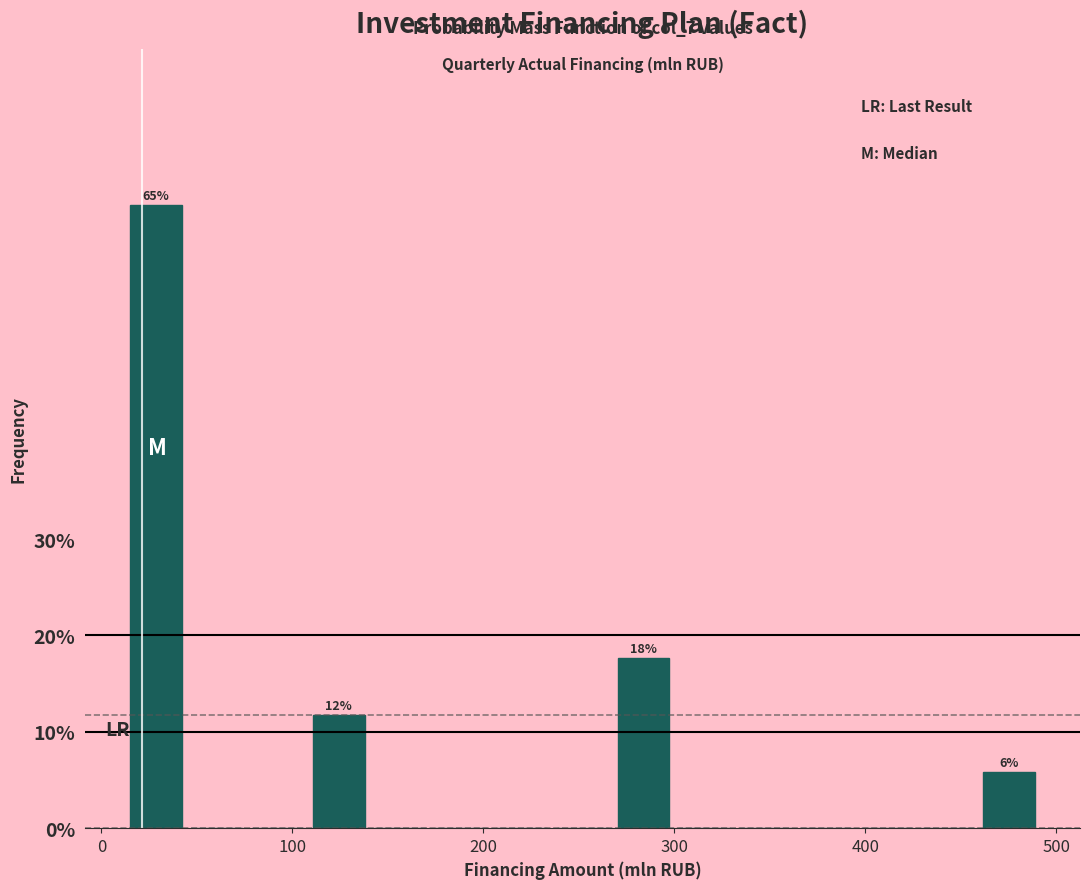

Around what value on the x-axis is the tallest bar? Give the approximate position of its centre, as read against the axis.

30